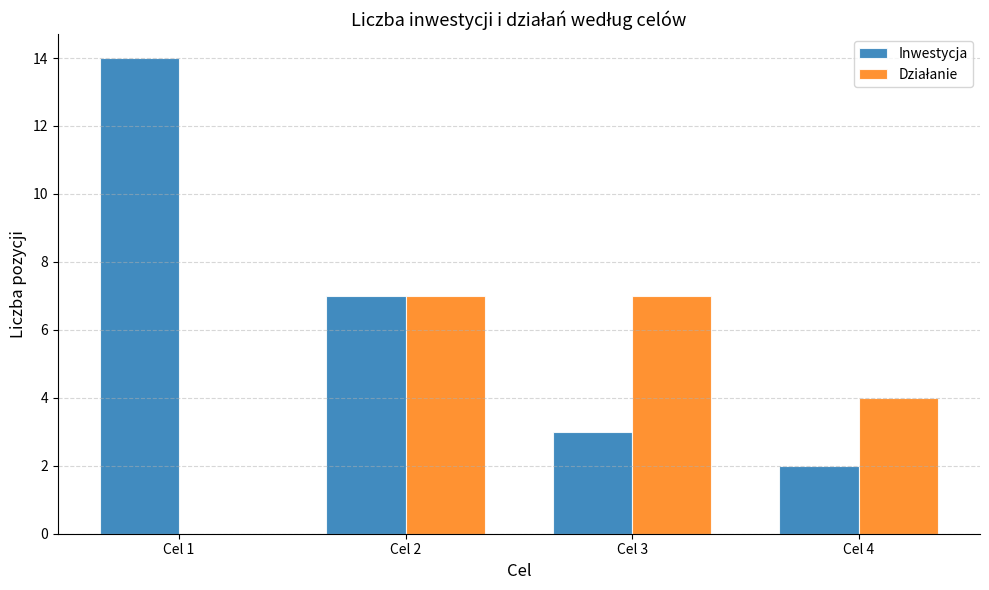

The Inwestycja series shows 7 at Cel 2. True or false?

True